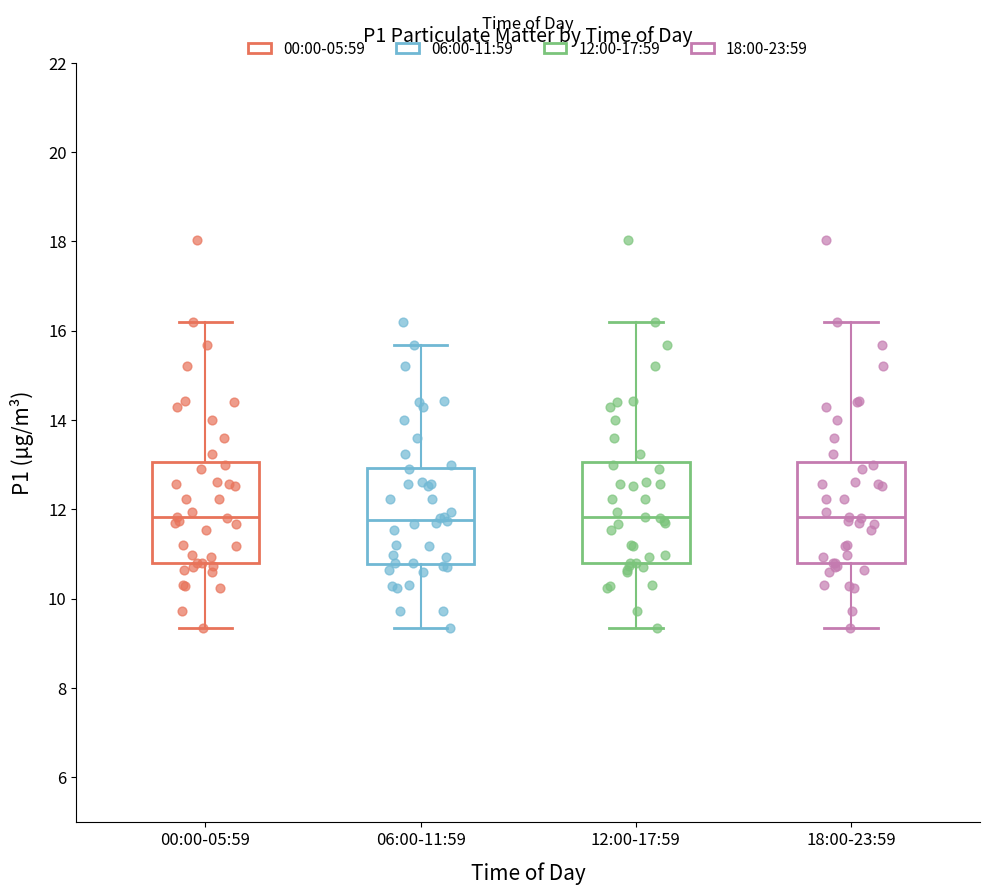

Reading left to right, read every box against the y-axis: the position of its median line, the range the box covers, and the ends of its whiskers. The values are not printed on the chart, so give them approximately, as read against the axis.

00:00-05:59: median 11.8, box 10.8 to 13.0, whiskers 9.4 to 16.2
06:00-11:59: median 11.8, box 10.8 to 13.0, whiskers 9.4 to 15.6
12:00-17:59: median 11.8, box 10.8 to 13.0, whiskers 9.4 to 16.2
18:00-23:59: median 11.8, box 10.8 to 13.0, whiskers 9.4 to 16.2